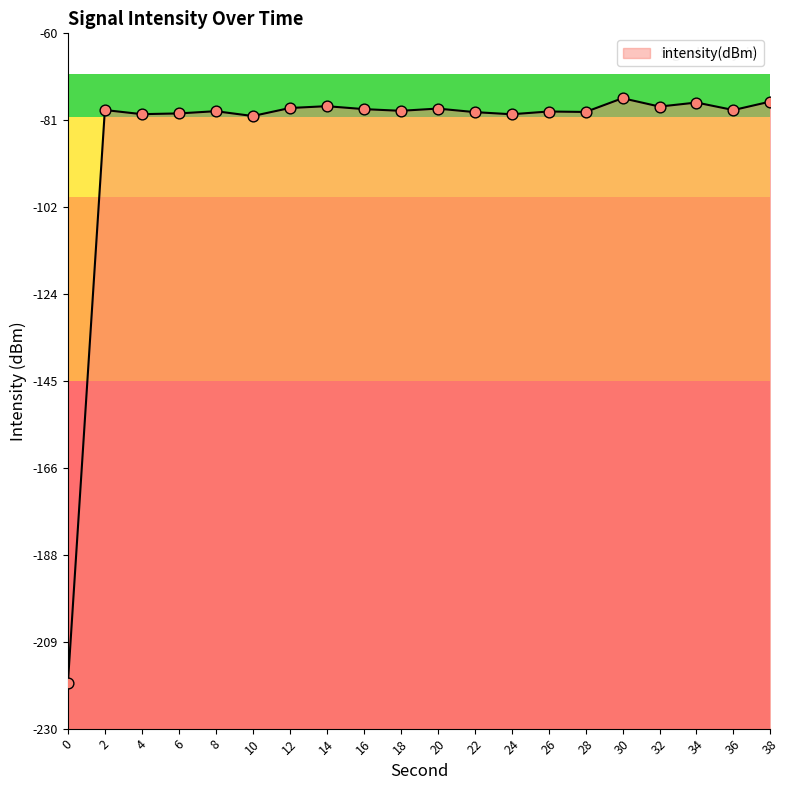

Which has a higher value, 10 or 14?

14